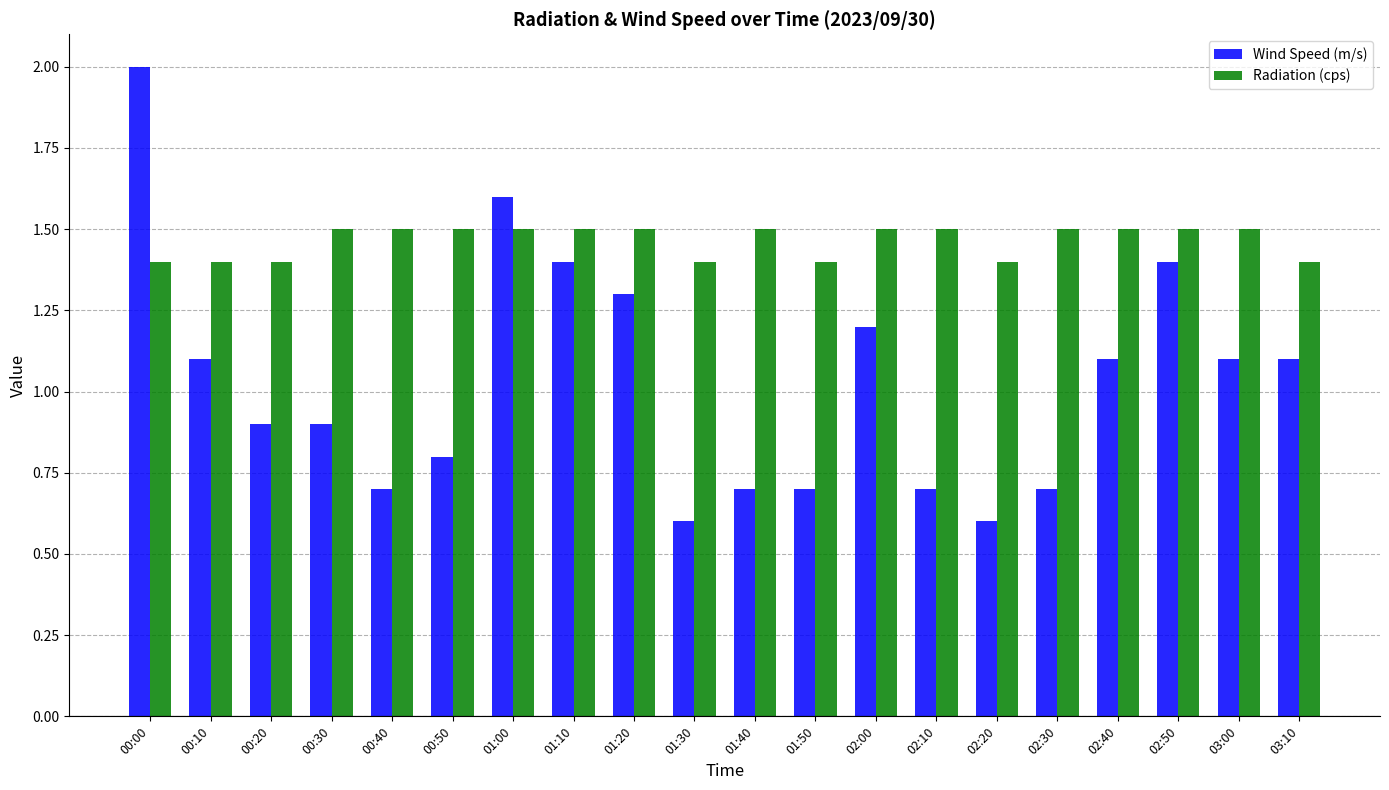

What position from the right is 00:50?

15